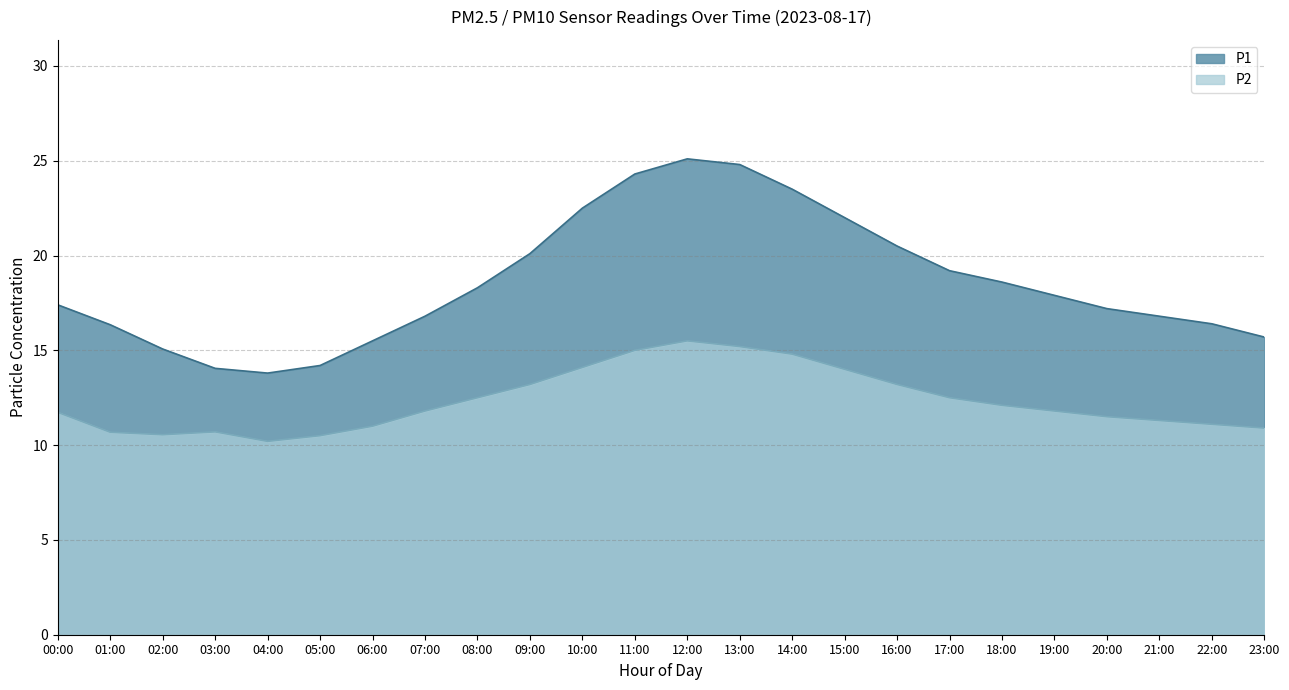

Reading left to right, list all the values displayed in this chart.

P1: 00:00=17.4	01:00=16.4	02:00=15.1	03:00=14.1	04:00=13.8	05:00=14.2	06:00=15.5	07:00=16.8	08:00=18.3	09:00=20.1	10:00=22.5	11:00=24.3	12:00=25.1	13:00=24.8	14:00=23.5	15:00=22.0	16:00=20.5	17:00=19.2	18:00=18.6	19:00=17.9	20:00=17.2	21:00=16.8	22:00=16.4	23:00=15.7
P2: 00:00=11.7	01:00=10.7	02:00=10.6	03:00=10.7	04:00=10.2	05:00=10.5	06:00=11.0	07:00=11.8	08:00=12.5	09:00=13.2	10:00=14.1	11:00=15.0	12:00=15.5	13:00=15.2	14:00=14.8	15:00=14.0	16:00=13.2	17:00=12.5	18:00=12.1	19:00=11.8	20:00=11.5	21:00=11.3	22:00=11.1	23:00=10.9